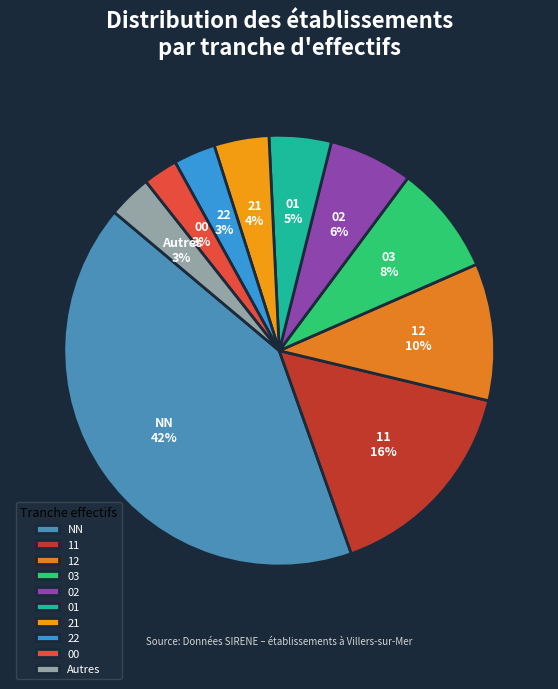

Count the number of slices in the pie.

10